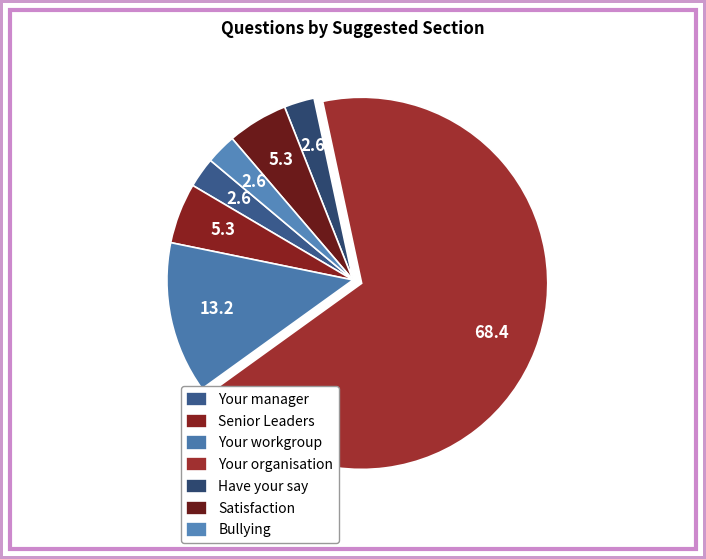

To the nearest percent, what percentage of the pie is Senior Leaders?

5%